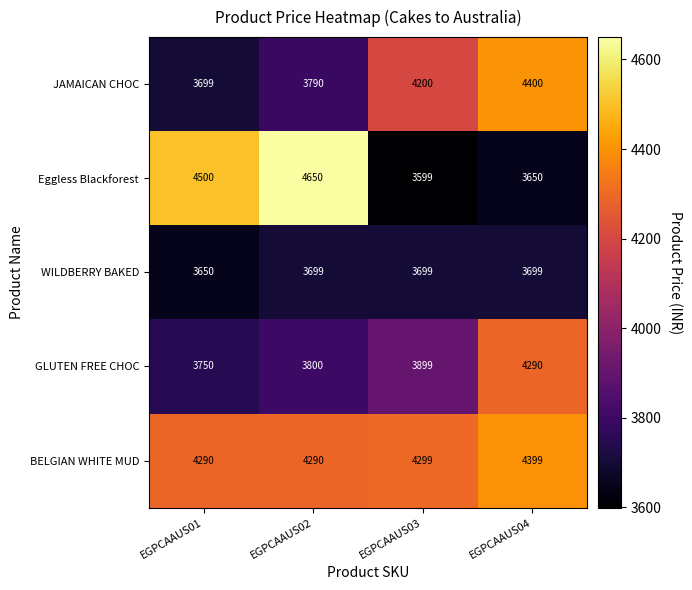

Which label corresponds to the smallest value in the chart?

EGPCAAUS03